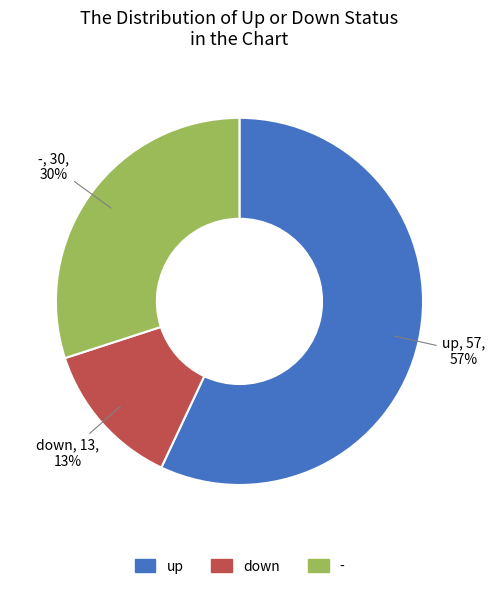

To the nearest percent, what is the combined percentage of down and up?

70%